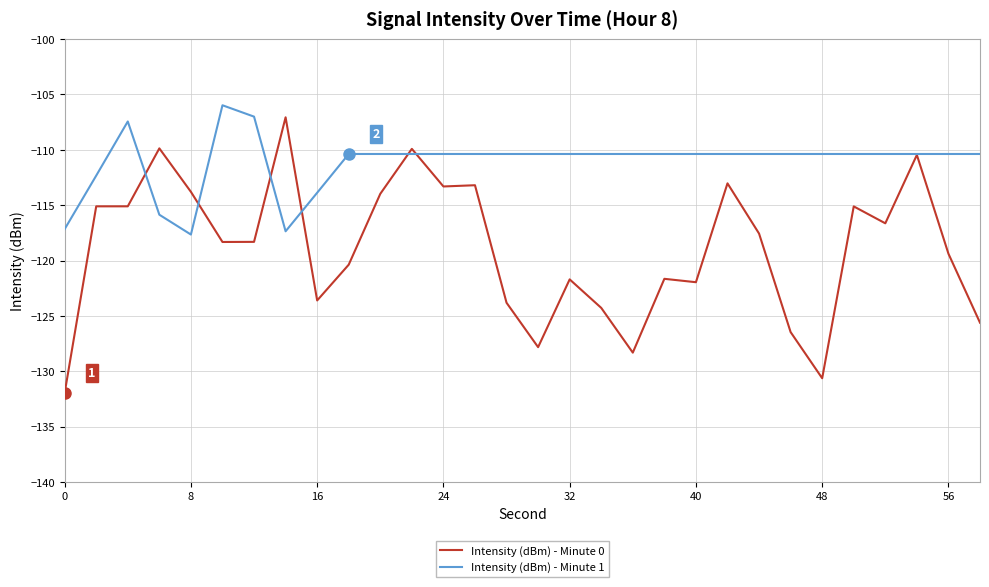

Which series has the widest spread of values?

Intensity (dBm) - Minute 0